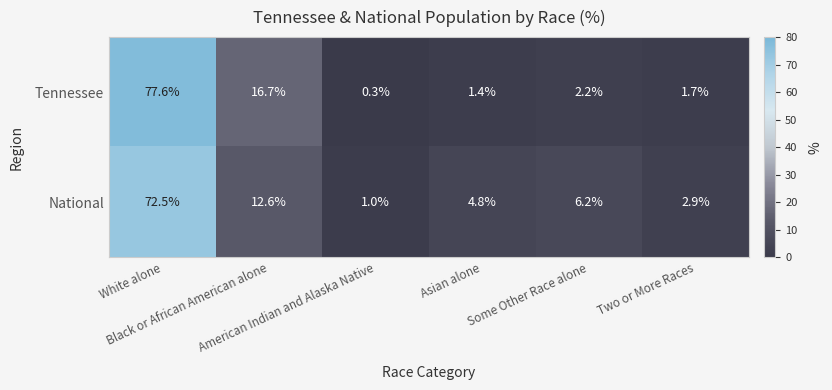

Rank the series by their average value, from highest to lowest.

National, Tennessee